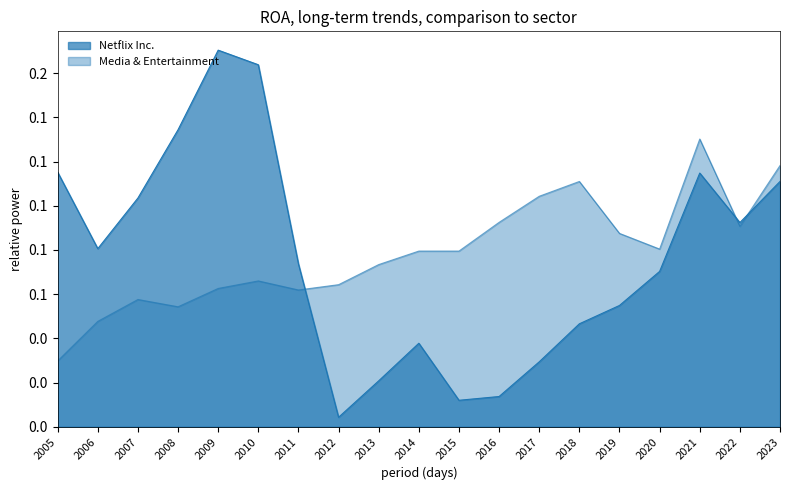

The Media & Entertainment series shows 0.2 at 2023. True or false?

False